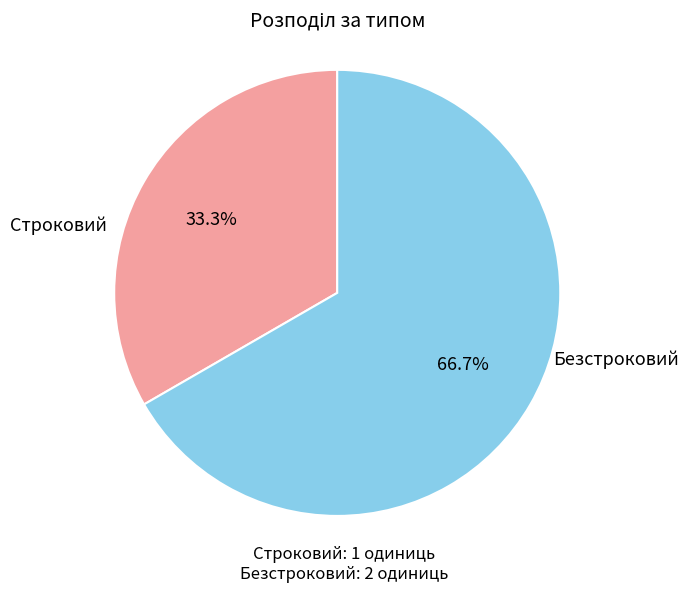

Does any single category account for the majority?

Yes